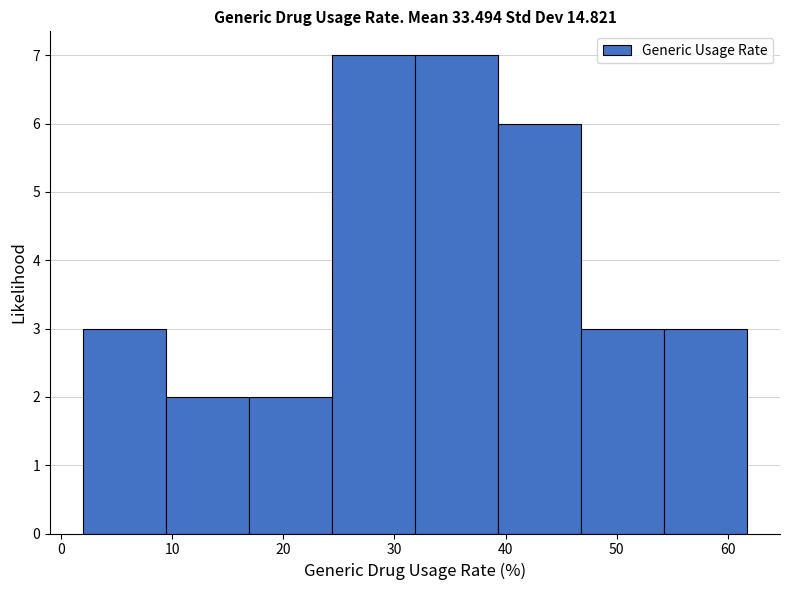

Reading left to right, list every bar in this chart as the range it spans on the x-axis followed by its height. Neither the bar edges nor the heights are printed on the chart, so give them approximately, as read against the axes.

2 to 9: 3
9 to 17: 2
17 to 24: 2
24 to 32: 7
32 to 39: 7
39 to 47: 6
47 to 54: 3
54 to 62: 3